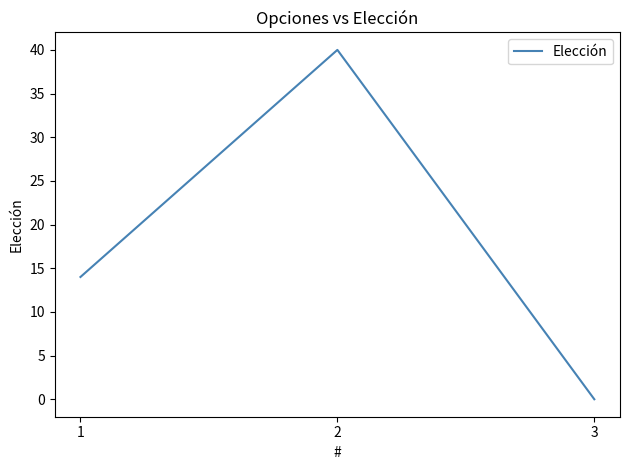

The chart shows a value of 23 at 1. True or false?

False